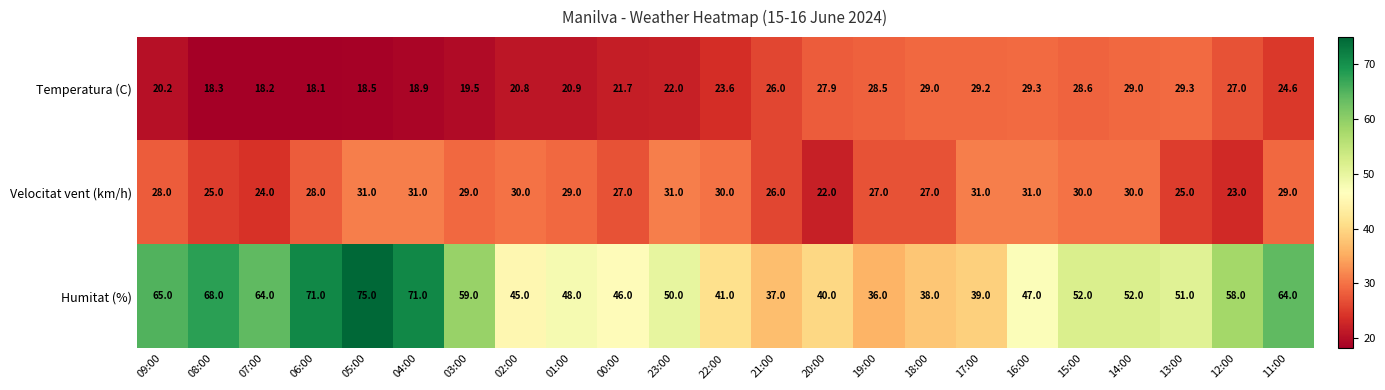

What value does the Temperatura (C) series have at 02:00?

20.8